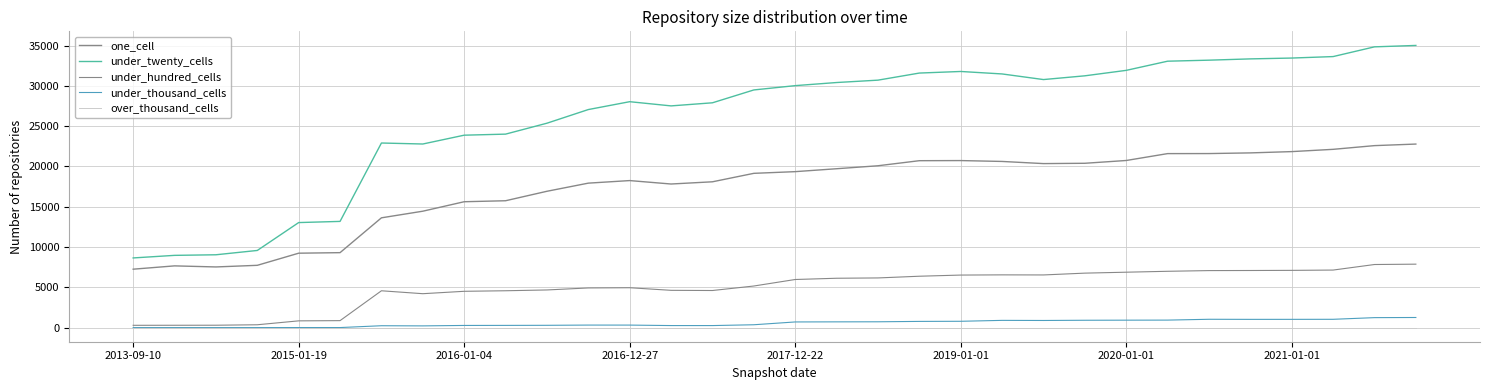

How many lines are shown in the chart?

5